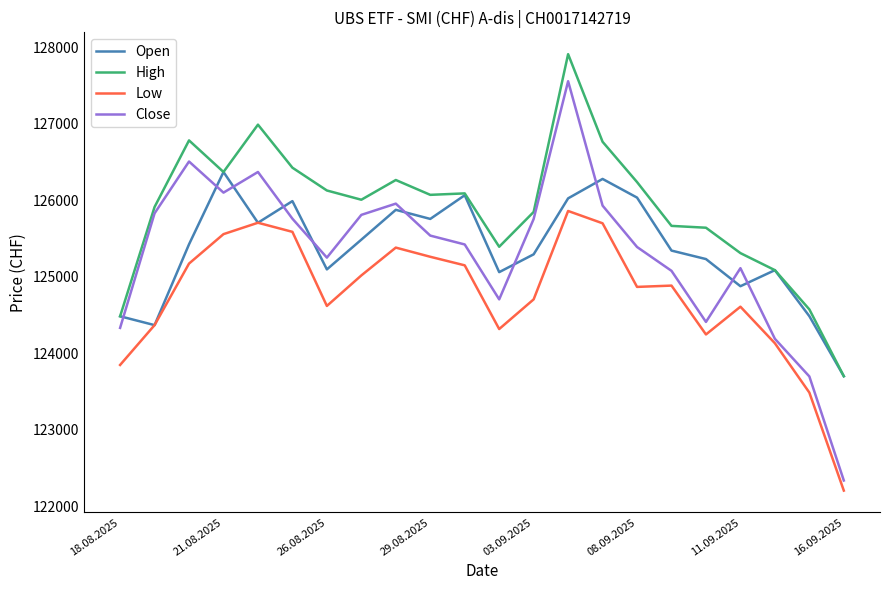

Which series has the largest total across all categories?

High